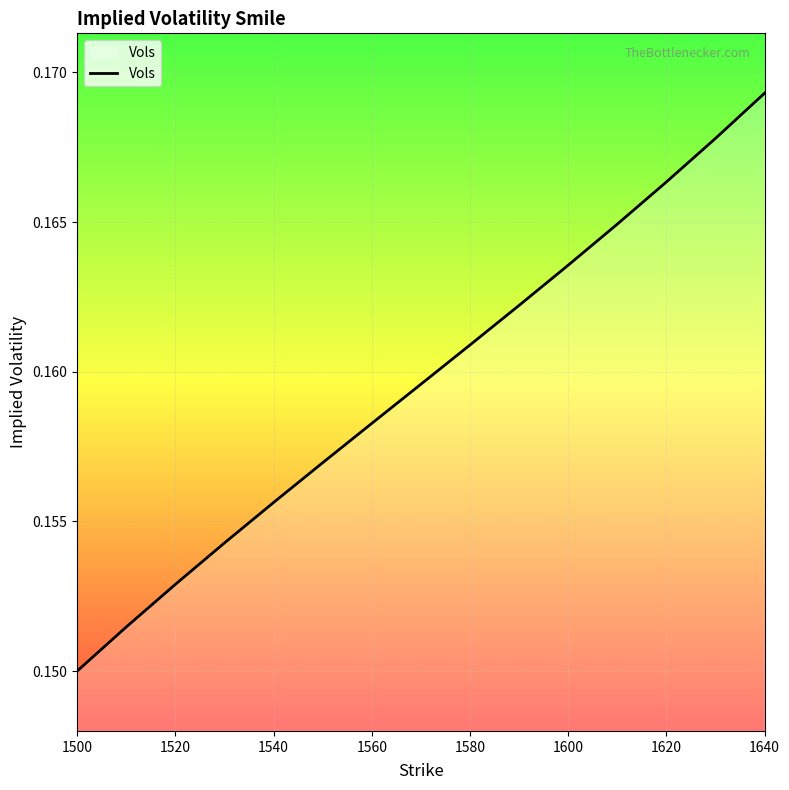

Which category has the highest value across all series?

1640